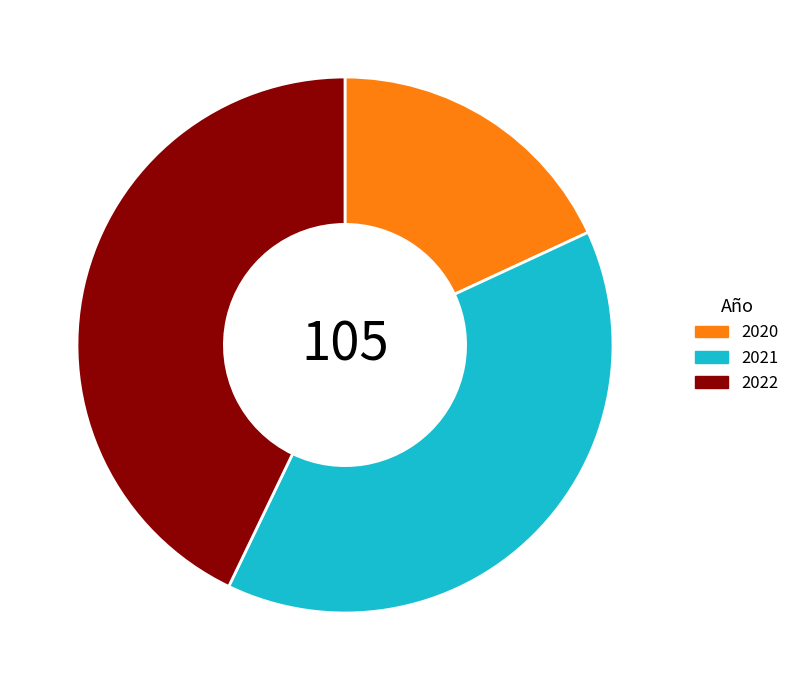

Between 2020 and 2021, which is larger?

2021